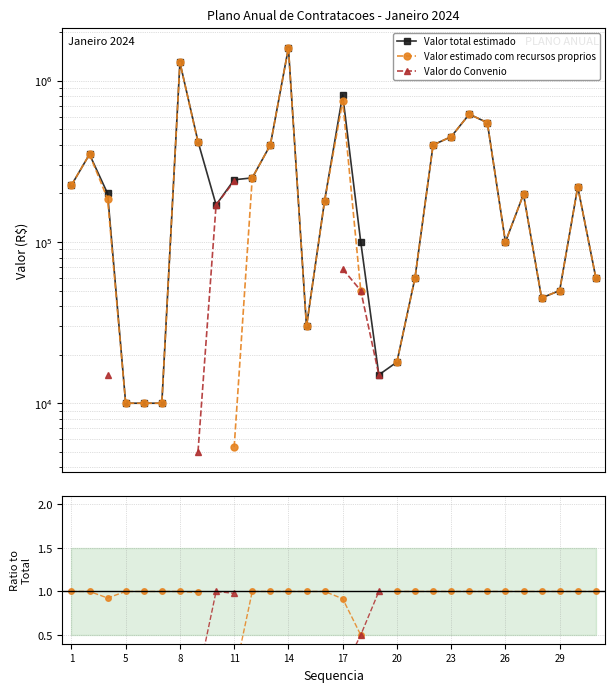

List the series in order of their peak value, lowest first.

Valor estimado com recursos proprios, Valor do Convenio, Valor total estimado